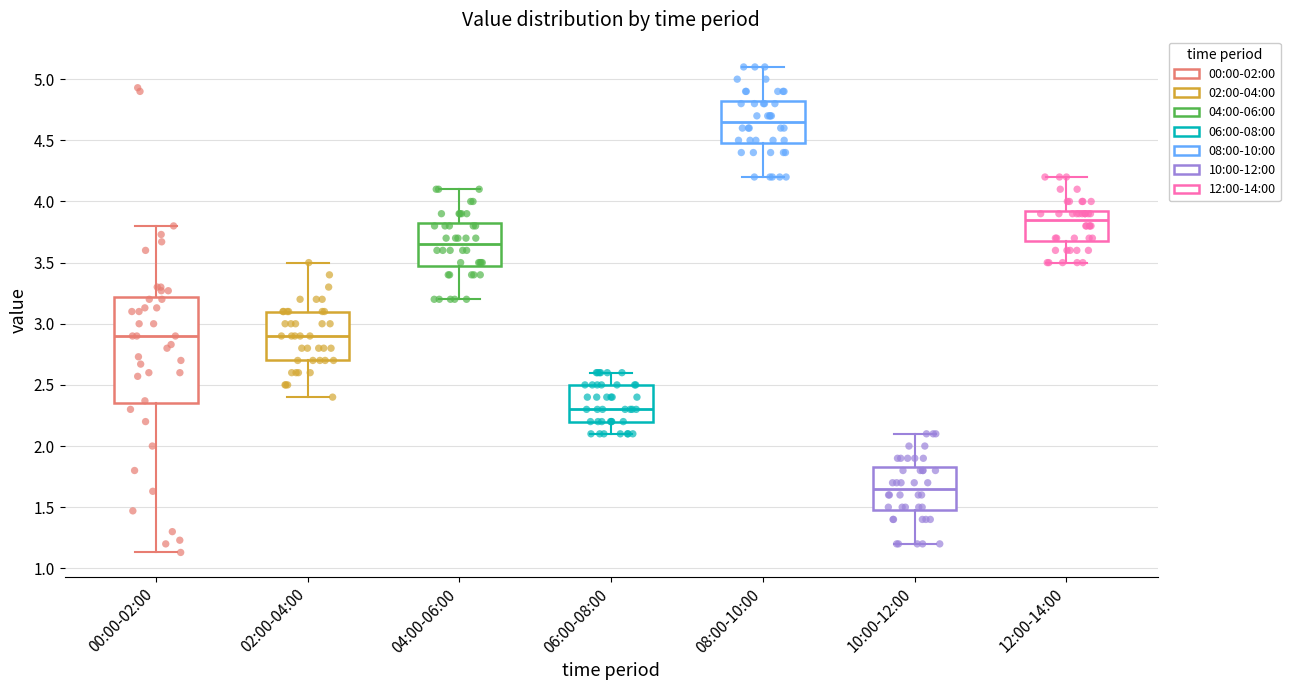

Which box is the tallest, from its lower edge to its upper edge?

00:00-02:00